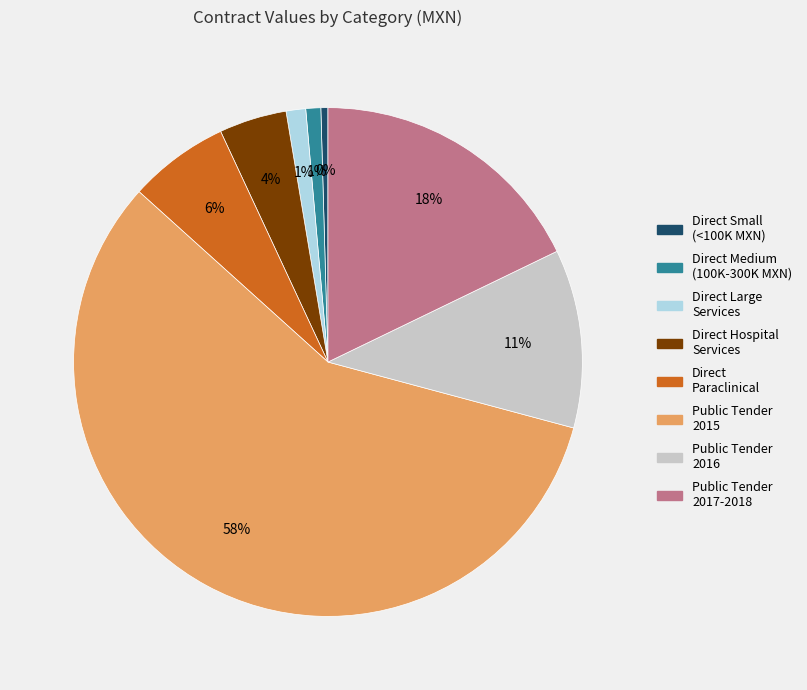

Is there a majority slice in this chart?

Yes